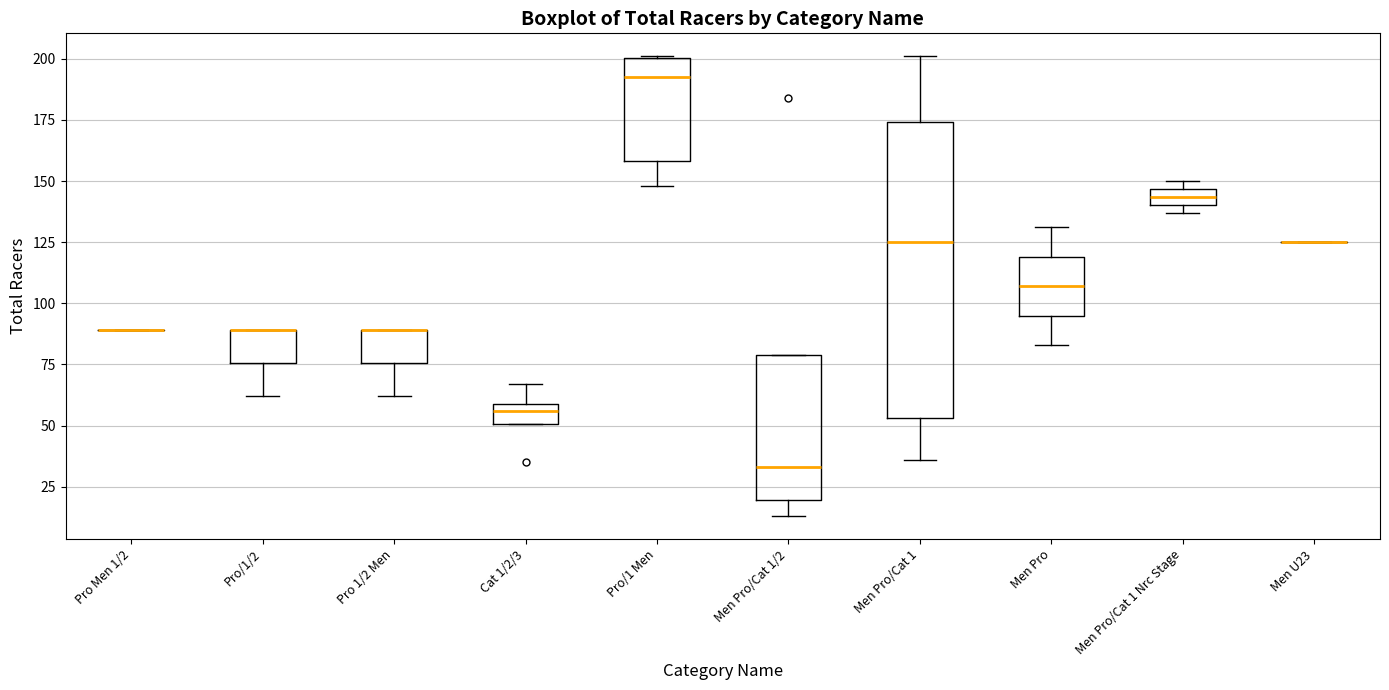

Comparing the boxes themselves (not the whiskers), which one is the tallest?

Men Pro/Cat 1